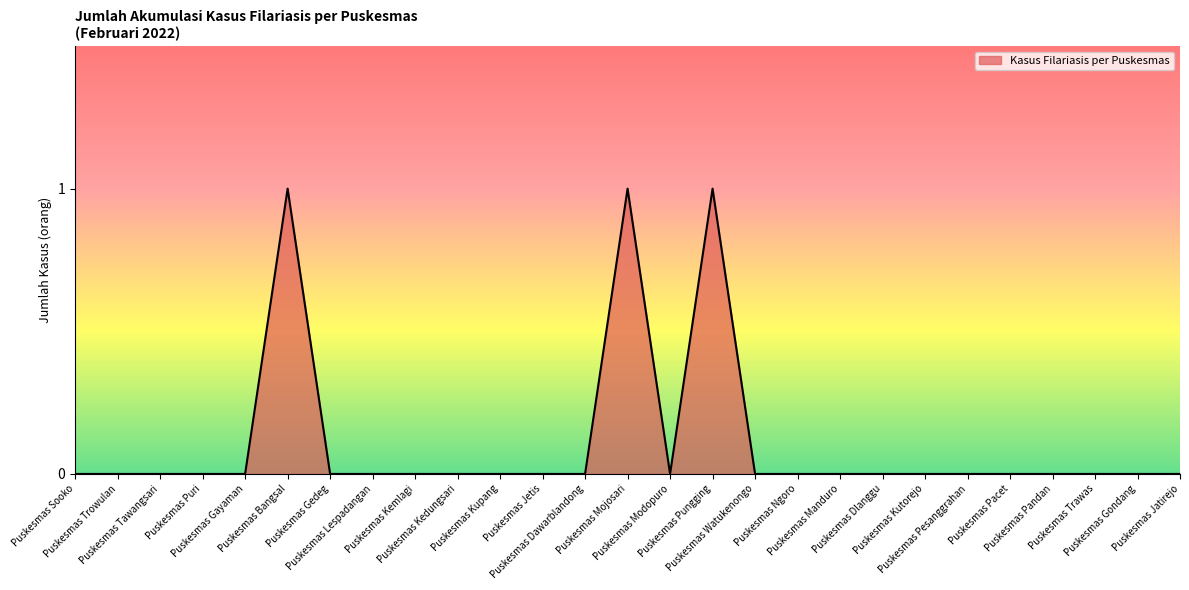

Is it true that the value at Puskesmas Manduro is 1?

False